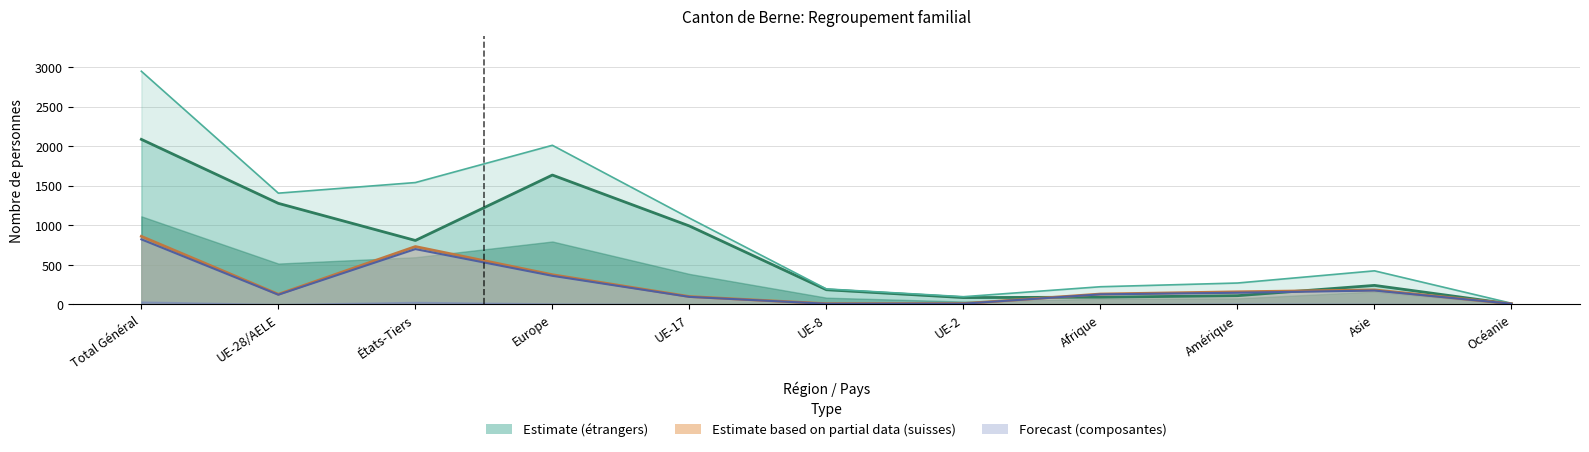

At which label does Regroupement familial suisses reach its peak?

Total Général